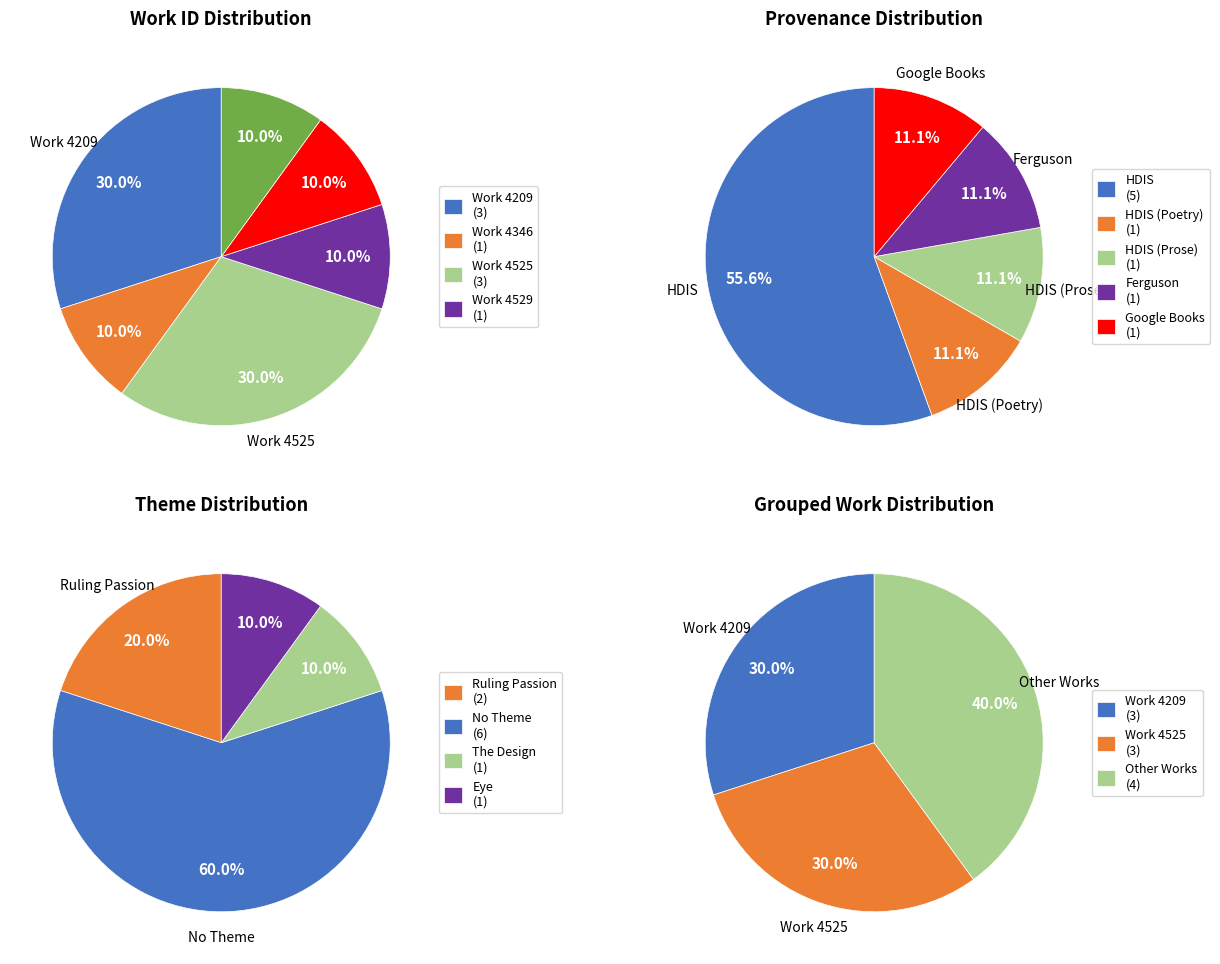

Is there any slice that represents more than half of the pie?

No